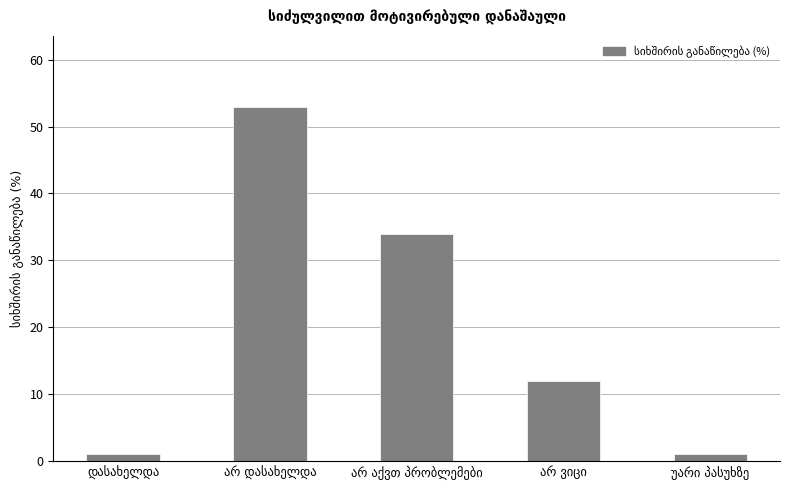

How many values are below 12?

2